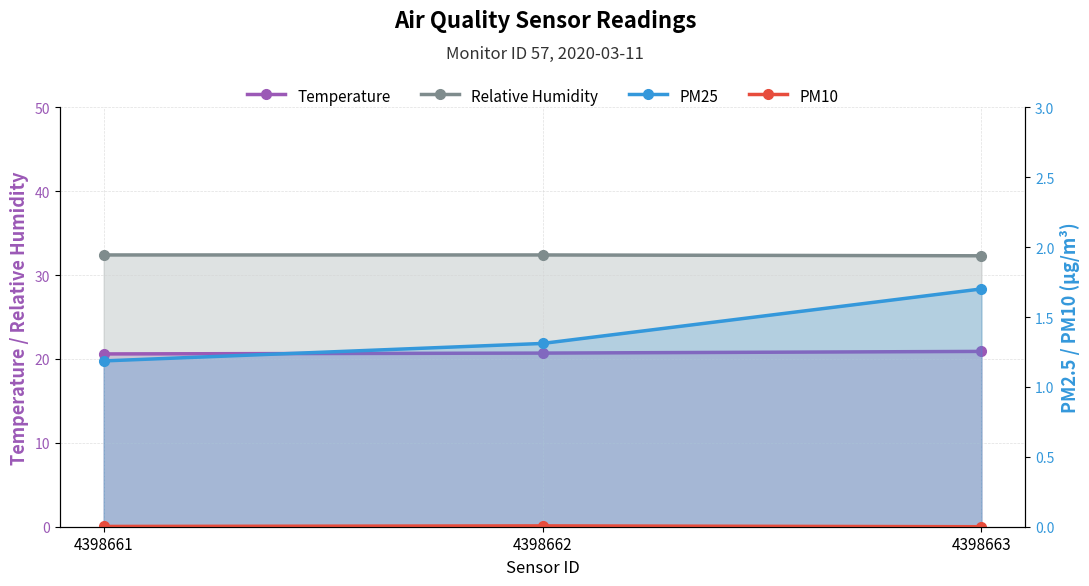

True or false: Relative Humidity has a value of 32.4 at 4398662.

True